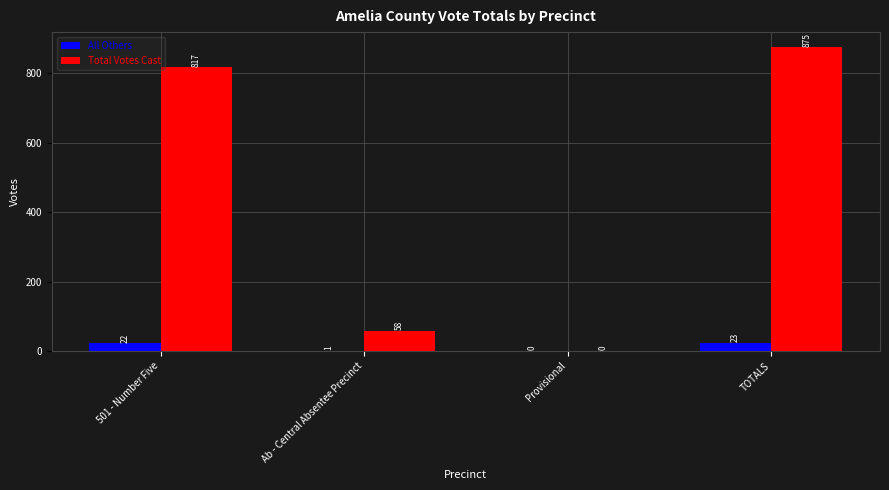

Read the Total Votes Cast value at 501 - Number Five.

817